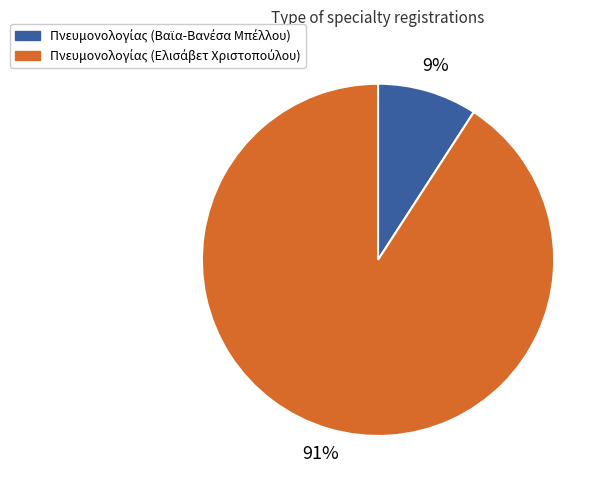

How many segments does this pie chart have?

2